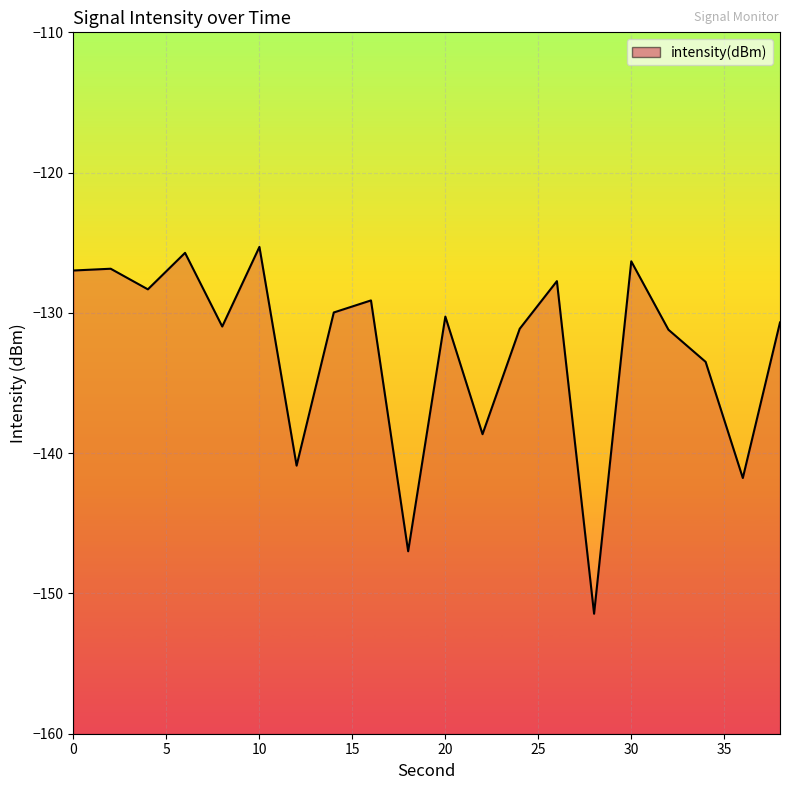

Which category has the highest value across all series?

10